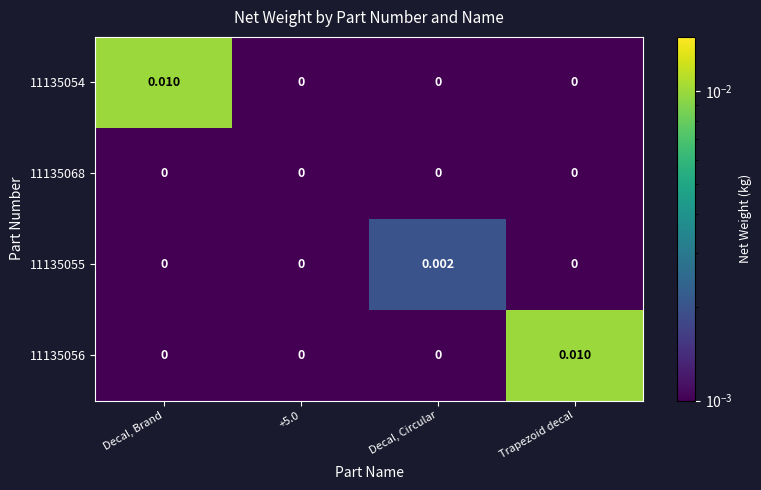

Is the value of 11135068 at Decal, Circular greater than the value of 11135056 at Trapezoid decal?

No